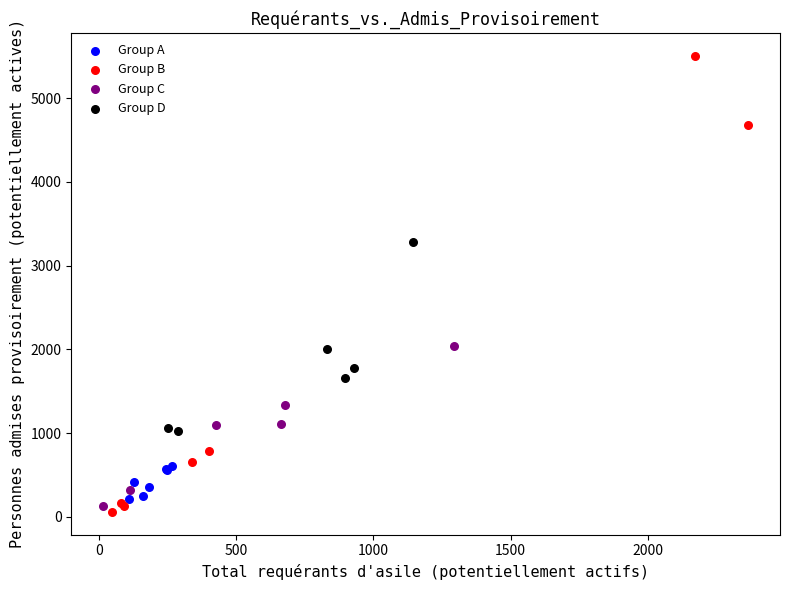

Which series reaches the maximum Y coordinate?

Group B